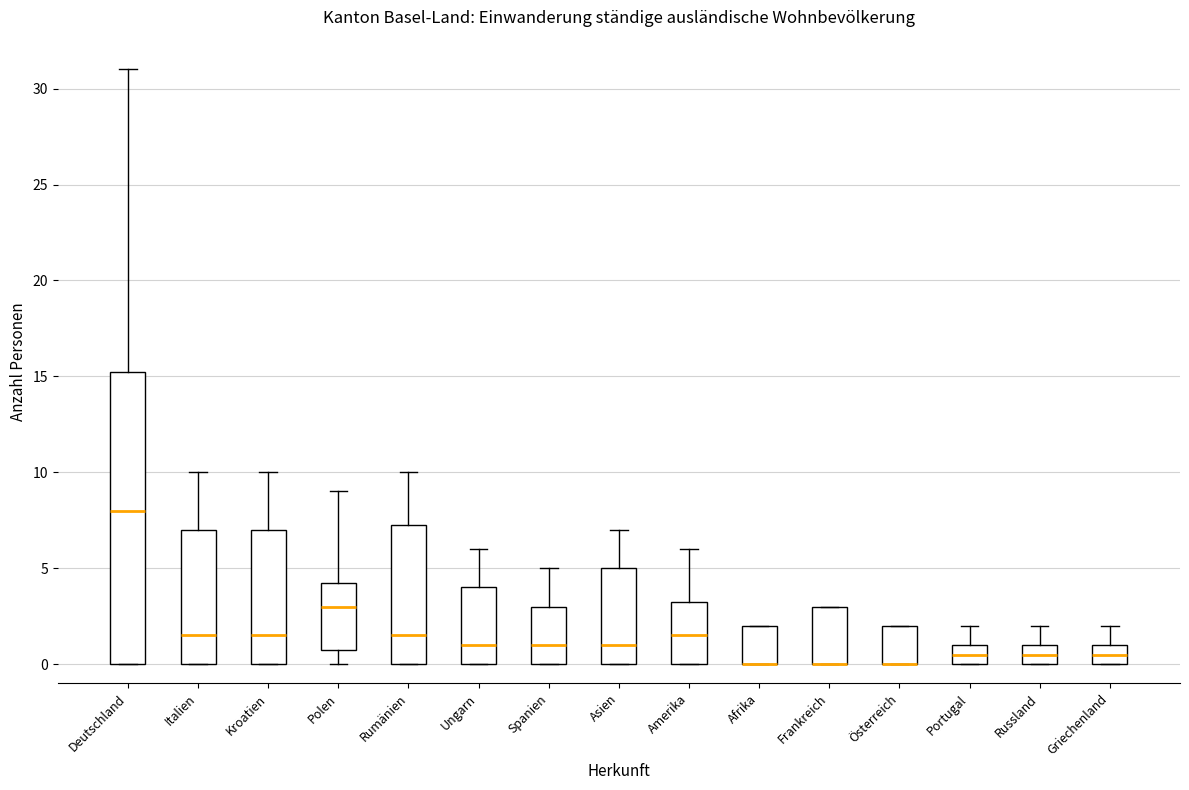

Reading left to right, transcribe this box plot: for each box, give where its median line is, the range the box spans, and where its two whiskers end, as read against the y-axis. The values are not printed on the chart, so give them approximately, as read against the axis.

Deutschland: median 8.0, box 0.0 to 15.5, whiskers 0.0 to 31.0
Italien: median 1.5, box 0.0 to 7.0, whiskers 0.0 to 10.0
Kroatien: median 1.5, box 0.0 to 7.0, whiskers 0.0 to 10.0
Polen: median 3.0, box 1.0 to 4.5, whiskers 0.0 to 9.0
Rumänien: median 1.5, box 0.0 to 7.5, whiskers 0.0 to 10.0
Ungarn: median 1.0, box 0.0 to 4.0, whiskers 0.0 to 6.0
Spanien: median 1.0, box 0.0 to 3.0, whiskers 0.0 to 5.0
Asien: median 1.0, box 0.0 to 5.0, whiskers 0.0 to 7.0
Amerika: median 1.5, box 0.0 to 3.5, whiskers 0.0 to 6.0
Afrika: median 0.0 (drawn on the box's lower edge), box 0.0 to 2.0, whiskers 0.0 to 2.0
Frankreich: median 0.0 (drawn on the box's lower edge), box 0.0 to 3.0, whiskers 0.0 to 3.0
Österreich: median 0.0 (drawn on the box's lower edge), box 0.0 to 2.0, whiskers 0.0 to 2.0
Portugal: median 0.5, box 0.0 to 1.0, whiskers 0.0 to 2.0
Russland: median 0.5, box 0.0 to 1.0, whiskers 0.0 to 2.0
Griechenland: median 0.5, box 0.0 to 1.0, whiskers 0.0 to 2.0